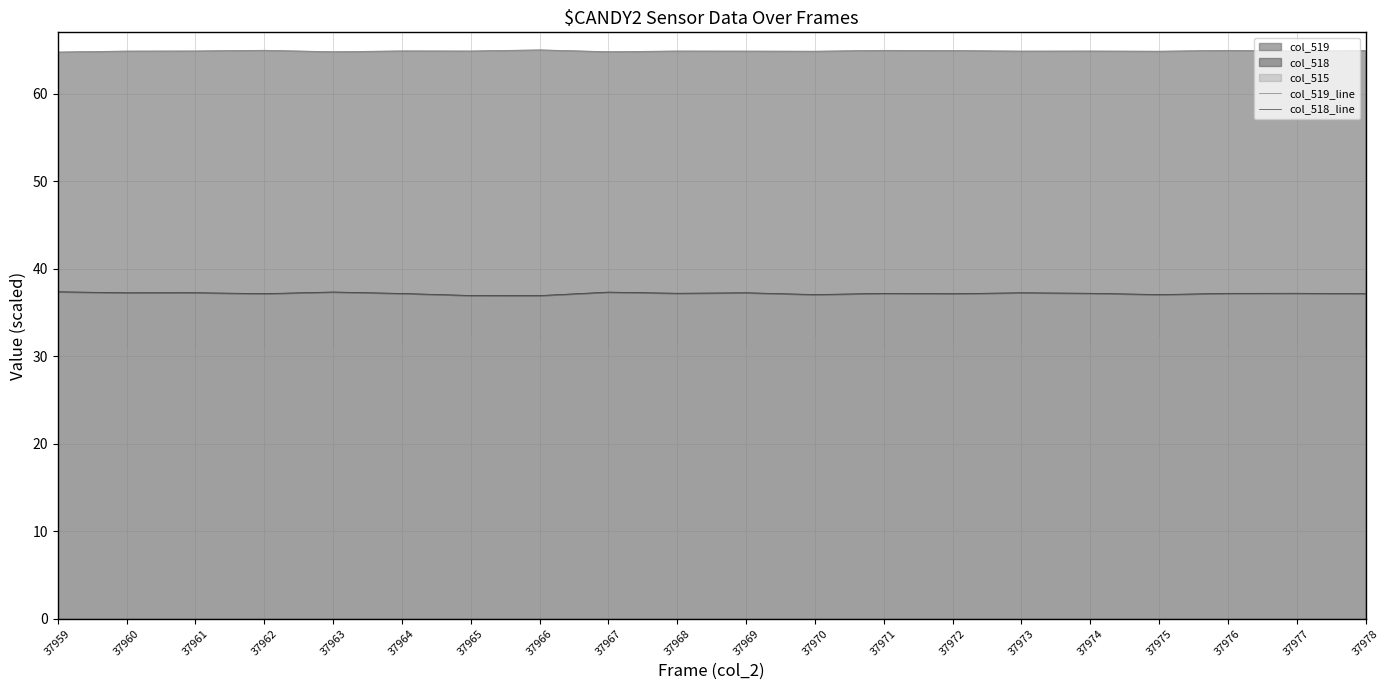

Reading right to left, what are all the values shown in this chart?

col_519_line: 64.9	64.9	64.9	64.8	64.9	64.9	64.9	64.9	64.8	64.9	64.9	64.8	65.0	64.9	64.9	64.8	65.0	64.9	64.9	64.8
col_518_line: 37.1	37.2	37.2	37.0	37.2	37.2	37.1	37.2	37.0	37.2	37.2	37.3	36.9	36.9	37.2	37.3	37.1	37.3	37.2	37.4